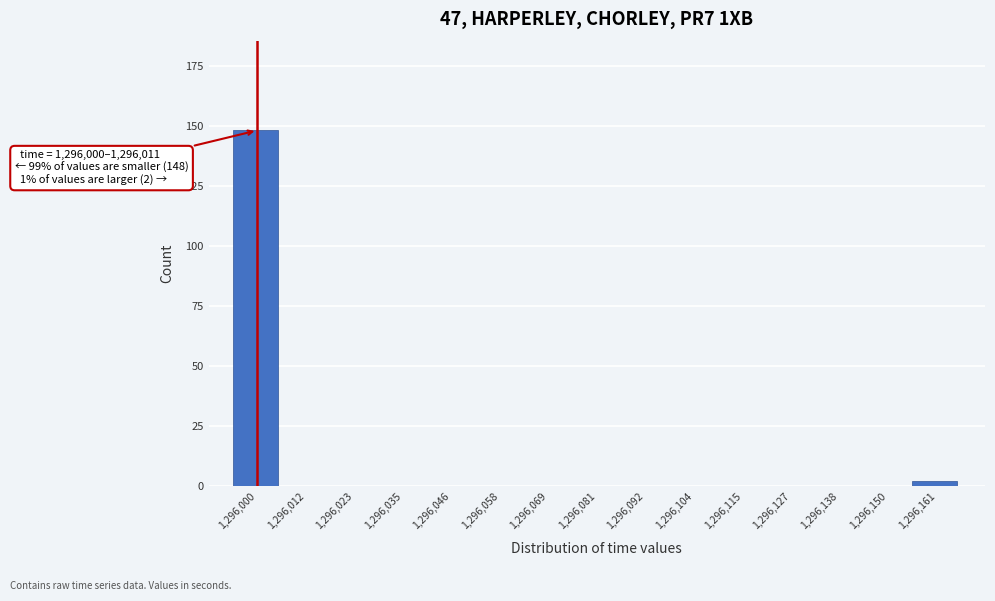

Reading left to right, transcribe all the data shown in this chart.

1,296,000=148	1,296,012=0	1,296,023=0	1,296,035=0	1,296,046=0	1,296,058=0	1,296,069=0	1,296,081=0	1,296,092=0	1,296,104=0	1,296,115=0	1,296,127=0	1,296,138=0	1,296,150=0	1,296,161=2